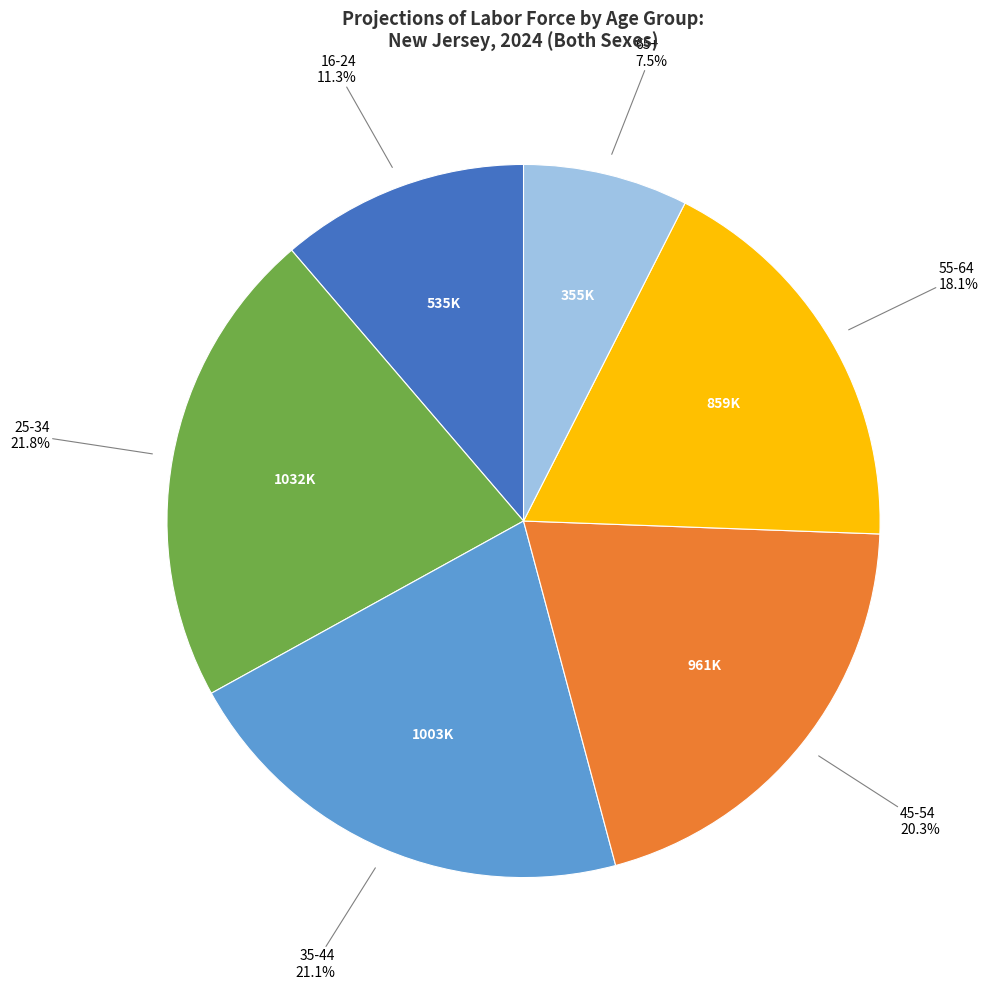

How many segments does this pie chart have?

6